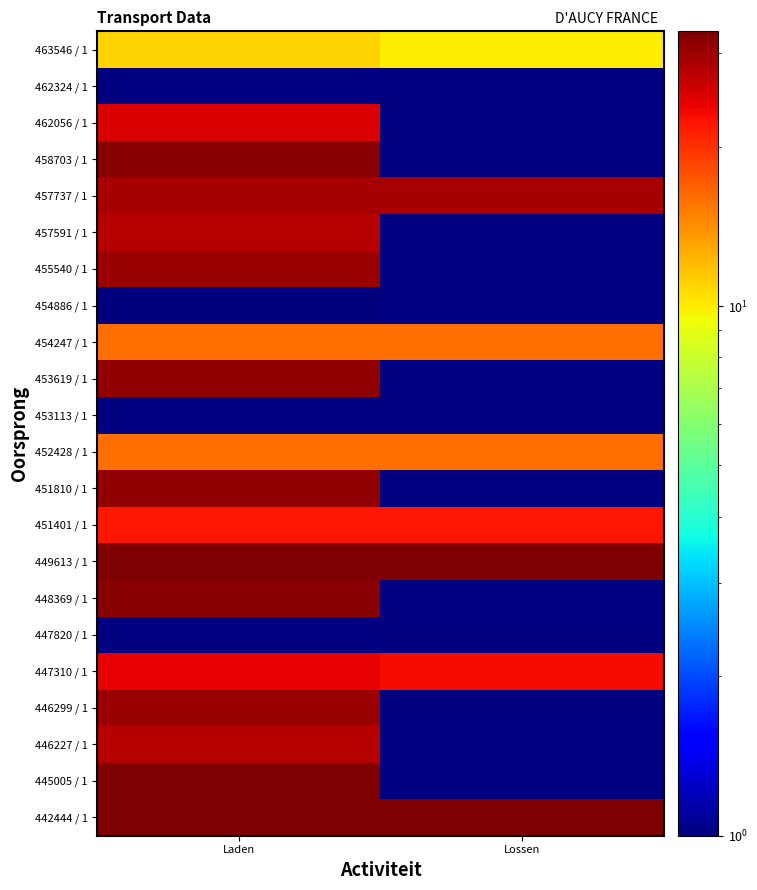

List the series in order of their peak value, highest first.

442444 / 1, 445005 / 1, 449613 / 1, 448369 / 1, 458703 / 1, 451810 / 1, 453619 / 1, 446299 / 1, 455540 / 1, 457737 / 1, 446227 / 1, 457591 / 1, 462056 / 1, 447310 / 1, 451401 / 1, 452428 / 1, 454247 / 1, 463546 / 1, 454886 / 1, 447820 / 1, 453113 / 1, 462324 / 1